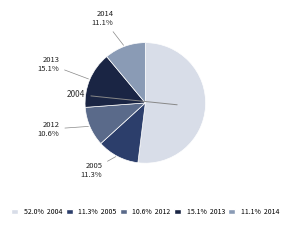

Is there a majority slice in this chart?

Yes